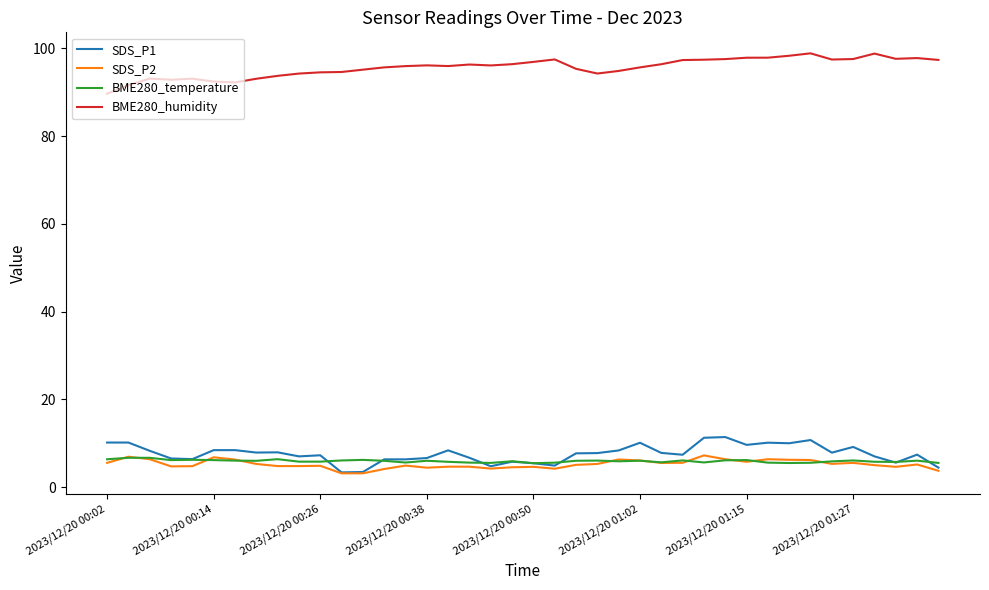

What is the minimum value shown in the chart?

3.2